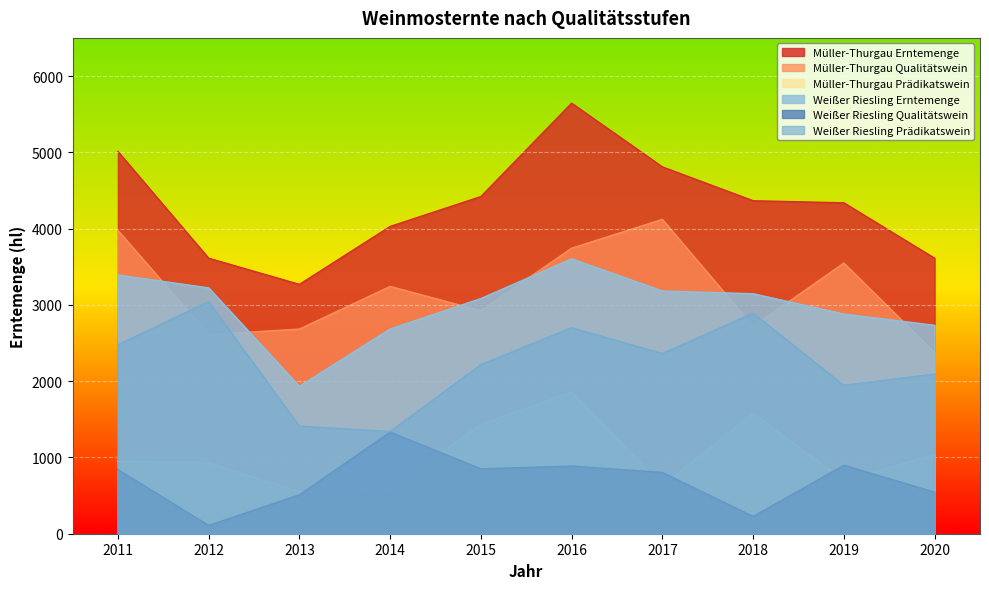

Reading left to right, extract all data points from this chart.

Müller-Thurgau Erntemenge: 5011.4	3611.5	3268.9	4028.0	4420.0	5644.0	4809.0	4365.0	4338.0	3611.0
Müller-Thurgau Qualitätswein: 3976.7	2609.6	2682.7	3242.0	2923.0	3743.0	4121.0	2717.0	3548.0	2375.0
Müller-Thurgau Prädikatswein: 950.2	930.0	551.5	590.0	1435.0	1859.0	631.0	1577.0	699.0	1037.0
Weißer Riesling Erntemenge: 3391.6	3222.9	1932.4	2684.0	3083.0	3604.0	3182.0	3146.0	2880.0	2732.0
Weißer Riesling Qualitätswein: 841.7	109.3	510.2	1332.0	851.0	887.0	804.0	227.0	898.0	545.0
Weißer Riesling Prädikatswein: 2477.6	3041.6	1410.6	1340.0	2217.0	2700.0	2362.0	2892.0	1945.0	2093.0